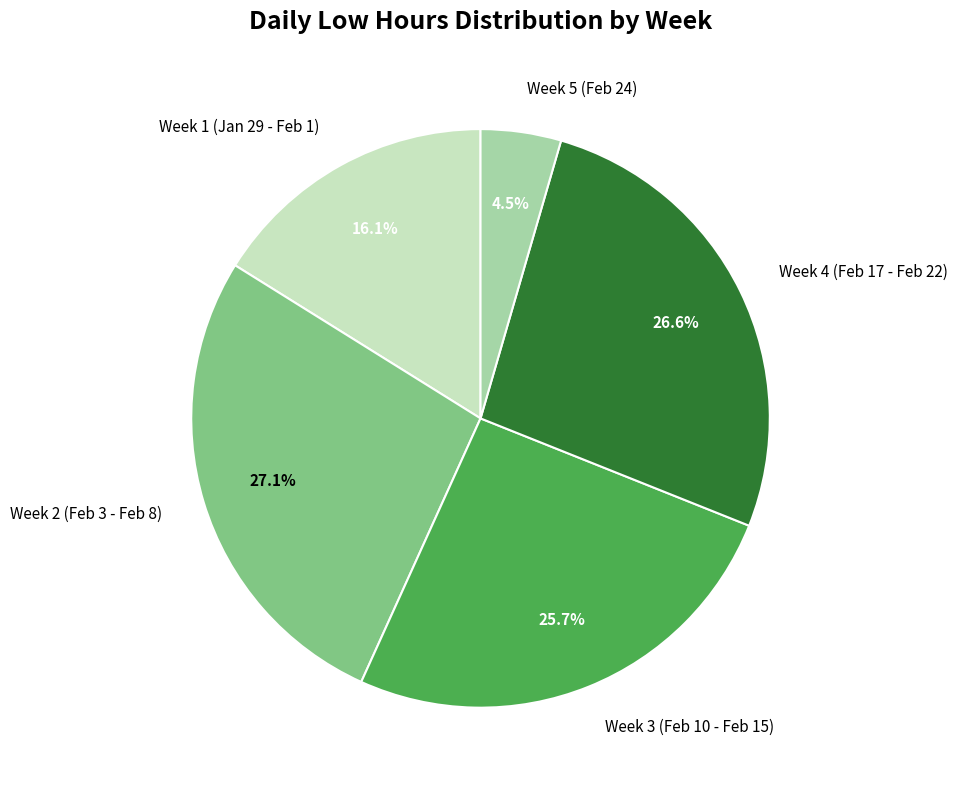

Is Week 2 (Feb 3 - Feb 8) the majority of the pie?

No